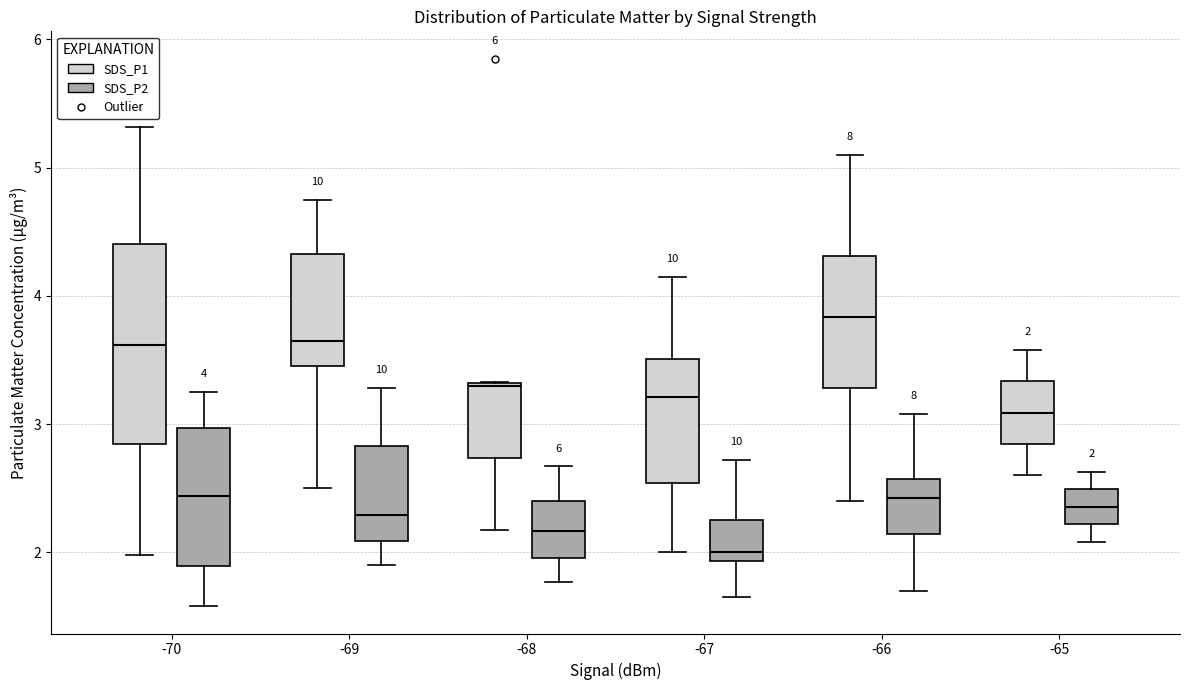

Which box's median line is the highest?

-66 (SDS_P1)